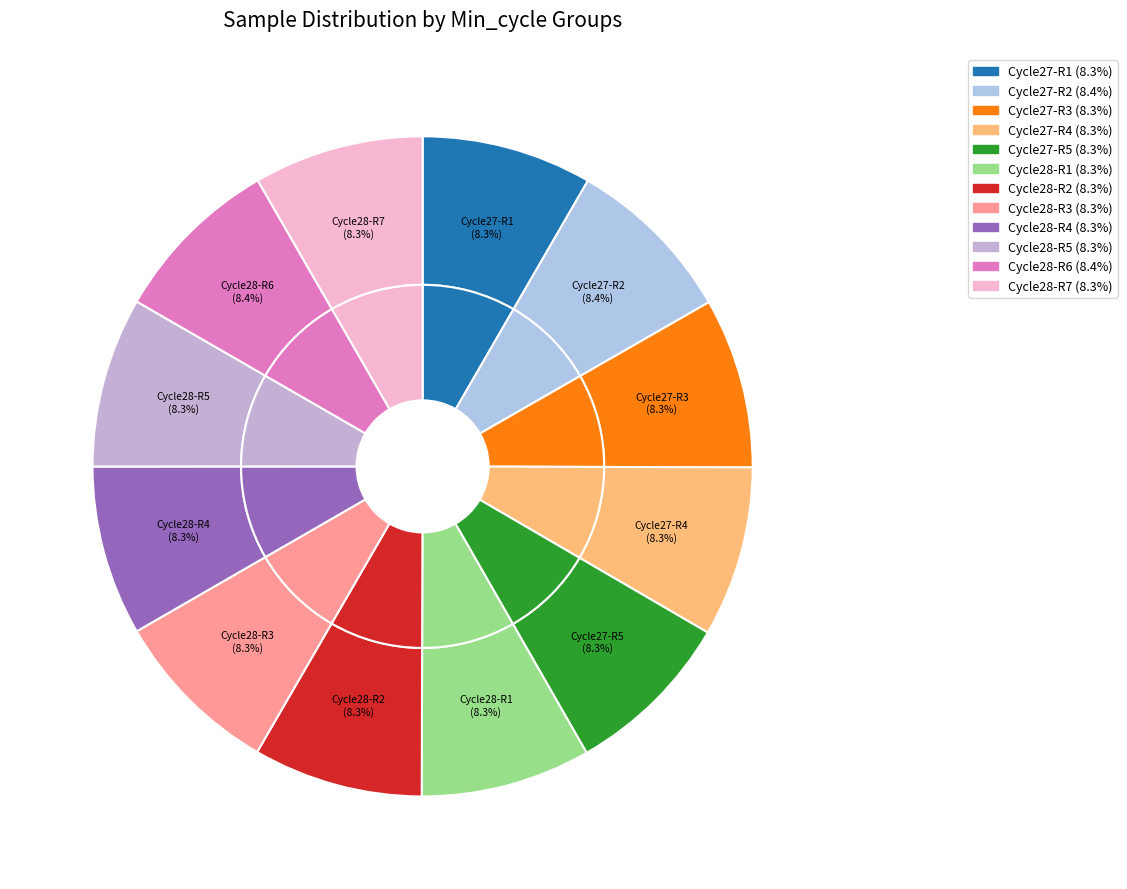

Is it true that 27 is 1% of the pie?

False